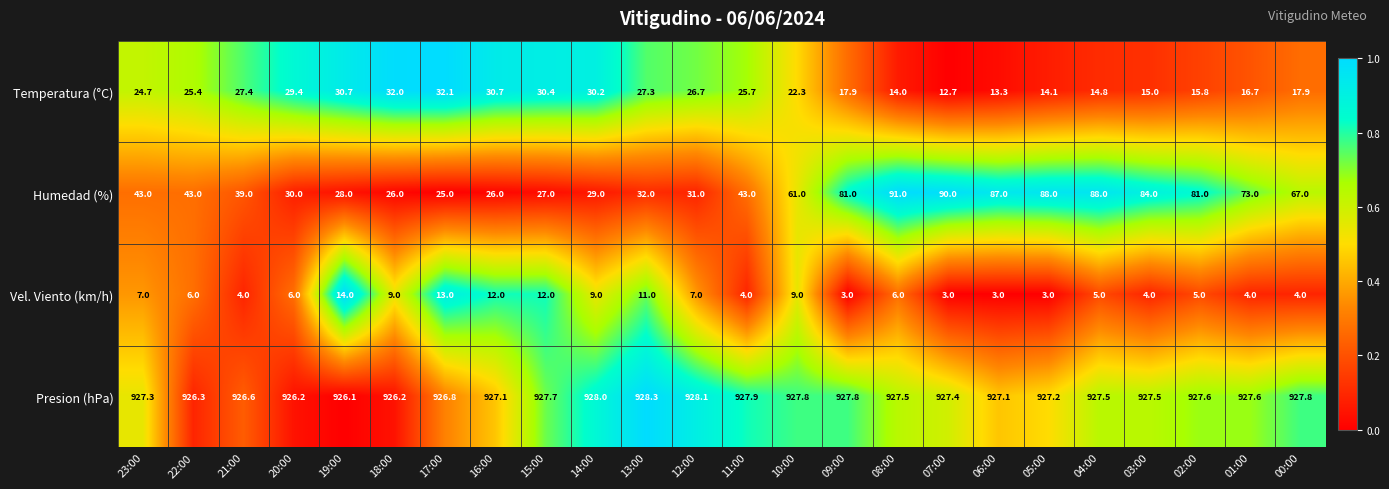

The value of Presion (hPa) at 17:00 is 926.8. True or false?

True